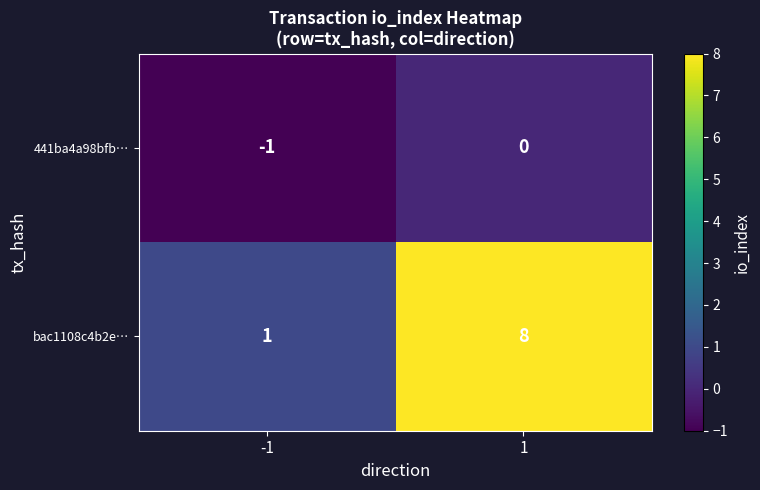

The value of 441ba4a98bfb… at -1 is -1. True or false?

True